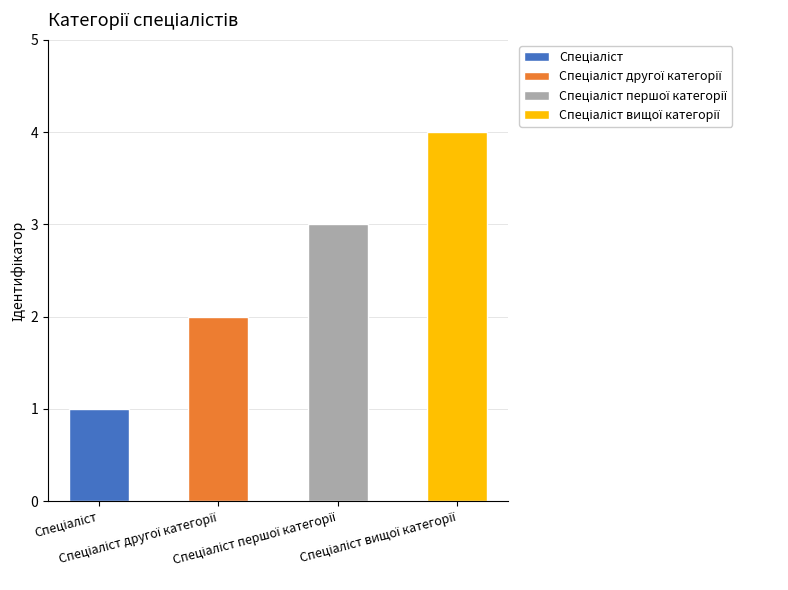

What is the value of the 2nd bar from the left?

2